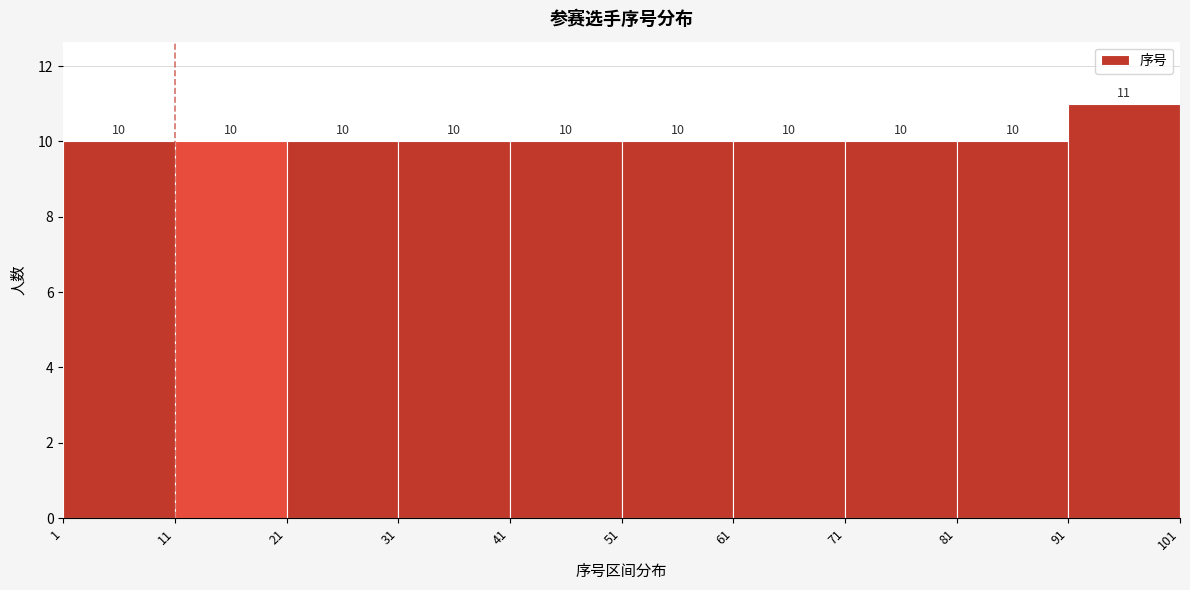

Reading left to right, transcribe this chart: for each bar, give the range it covers on the x-axis and its height.

1 to 11: 10
11 to 21: 10
21 to 31: 10
31 to 41: 10
41 to 51: 10
51 to 61: 10
61 to 71: 10
71 to 81: 10
81 to 91: 10
91 to 101: 11